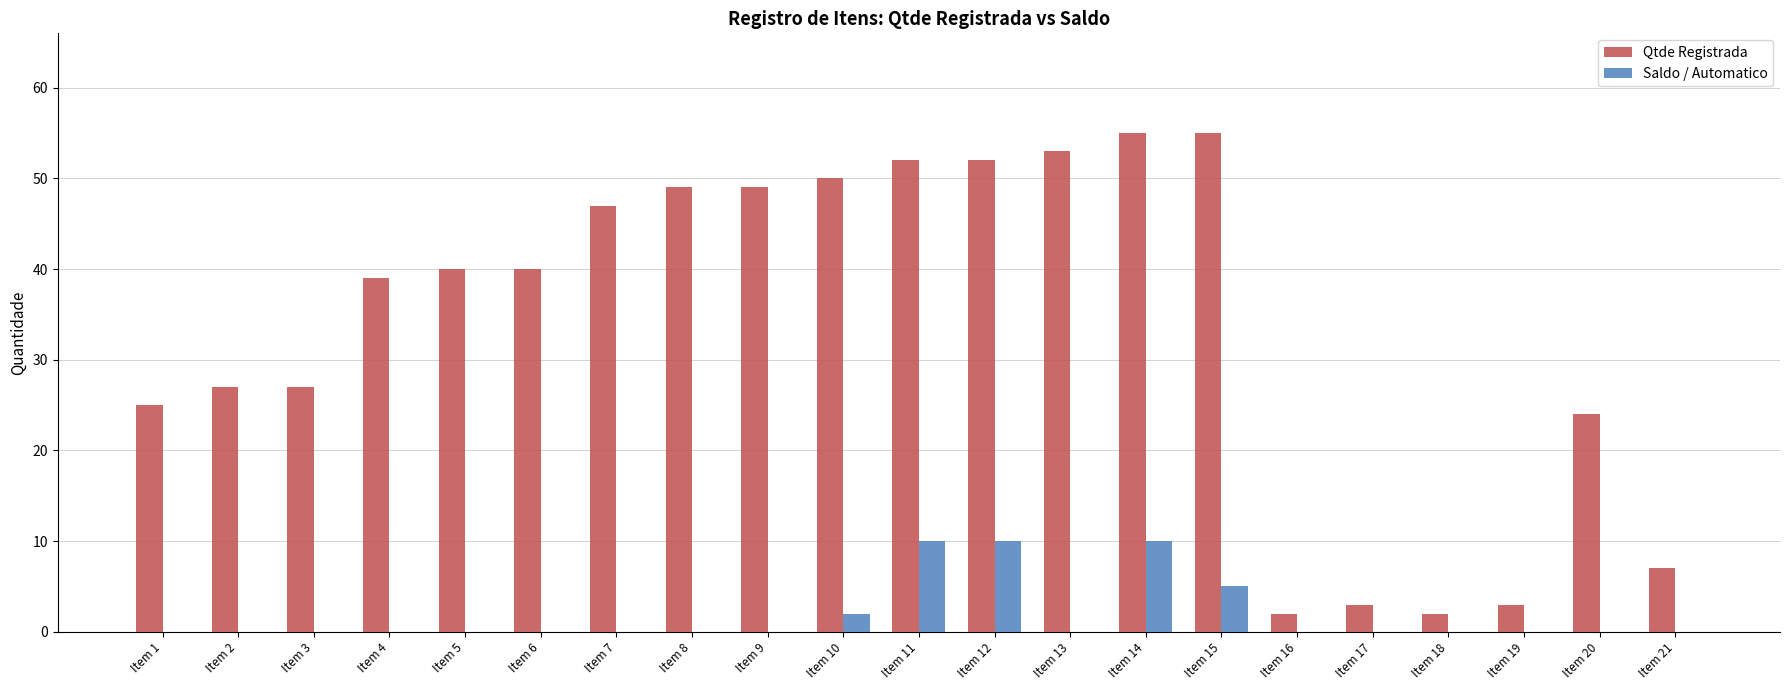

What is the total value across all series at Item 13?

53